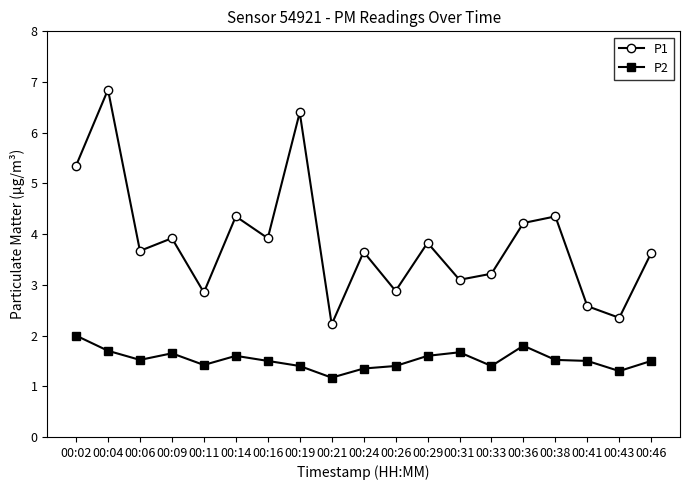

True or false: P1 has a value of 4.2 at 00:36.

True